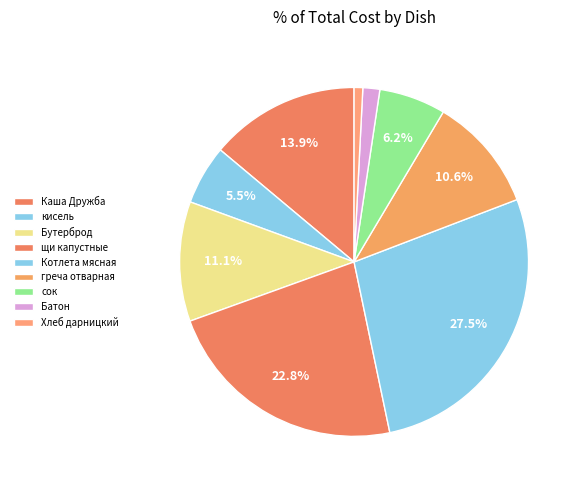

Which category has the smallest portion of the pie?

Хлеб дарницкий